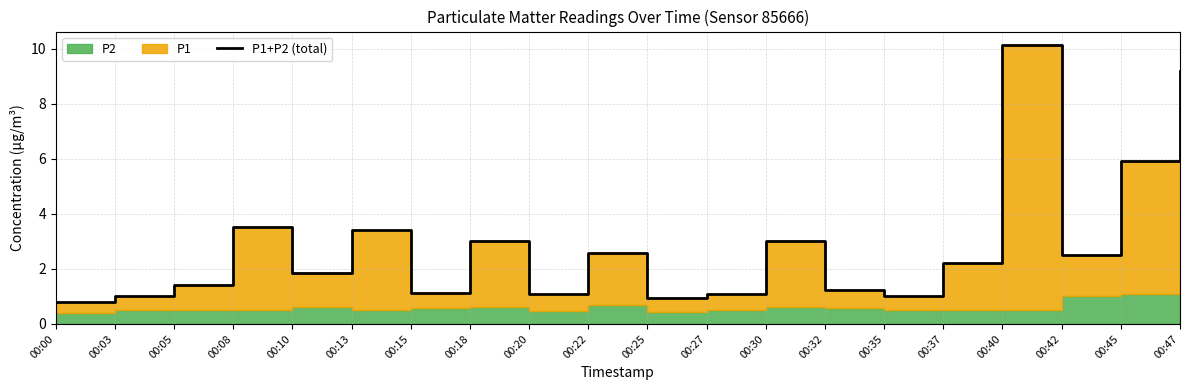

How many data points are above 2?

10